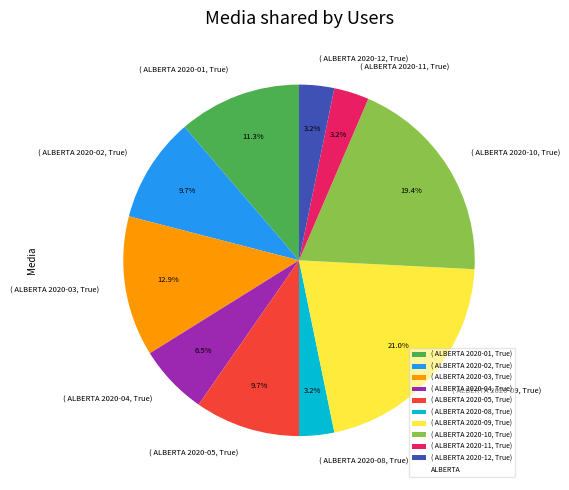

Between ( ALBERTA 2020-11, True) and ( ALBERTA 2020-01, True), which is larger?

( ALBERTA 2020-01, True)